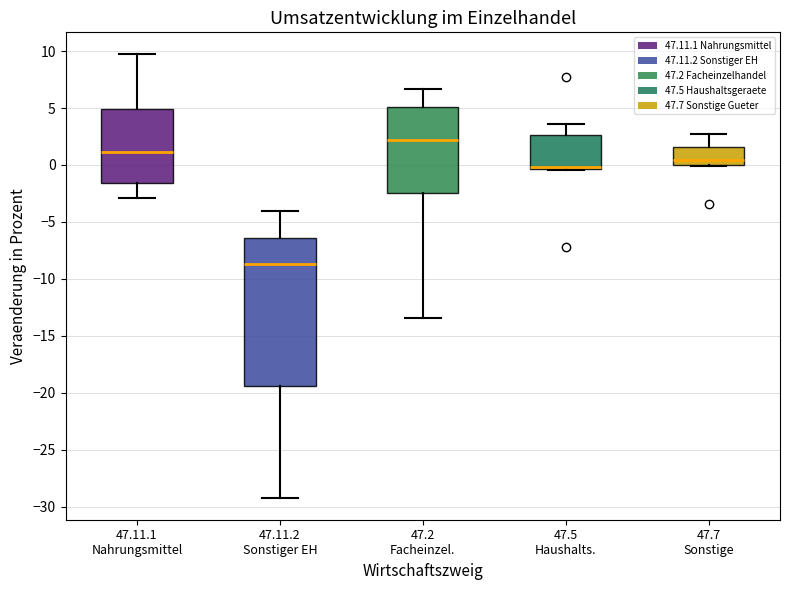

Where does the upper whisker of the box for 47.7 Sonstige end on the y-axis? The values are not printed on the chart, so give them approximately, as read against the axis.

2.5